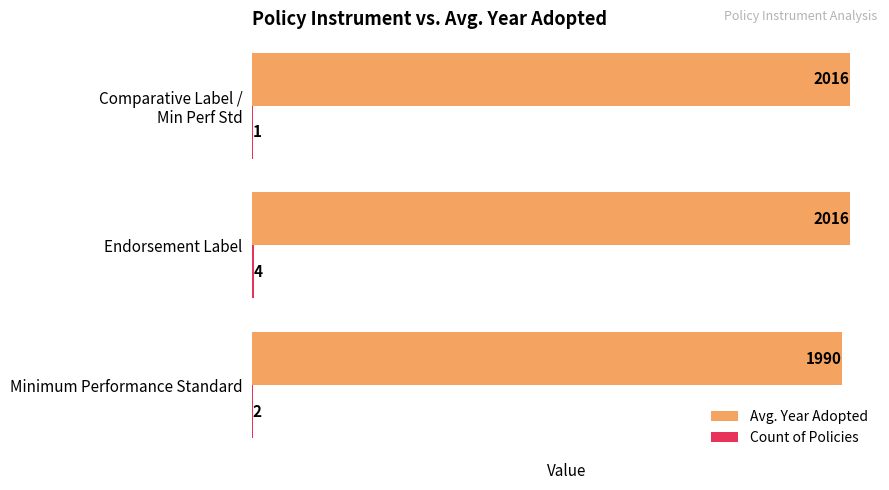

The Avg. Year Adopted series shows 1130.0 at Endorsement Label. True or false?

False